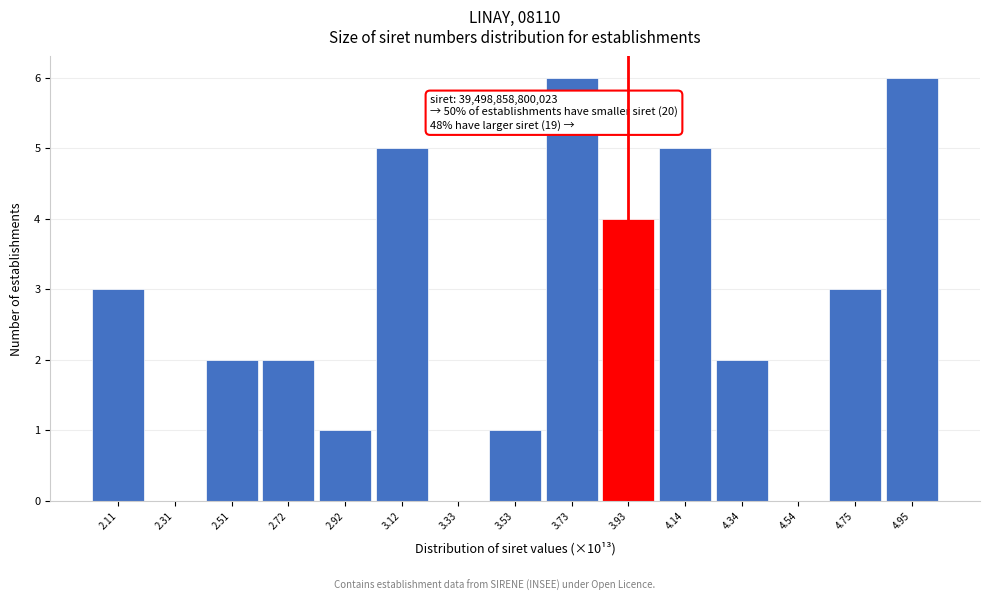

Reading left to right, extract all data points from this chart.

2.11=3	2.31=0	2.51=2	2.72=2	2.92=1	3.12=5	3.33=0	3.53=1	3.73=6	3.93=4	4.14=5	4.34=2	4.54=0	4.75=3	4.95=6